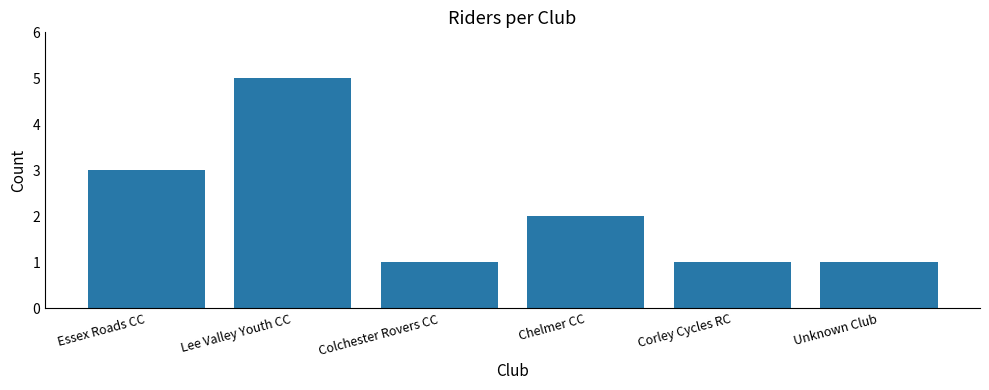

What value does the data have at Corley Cycles RC?

1